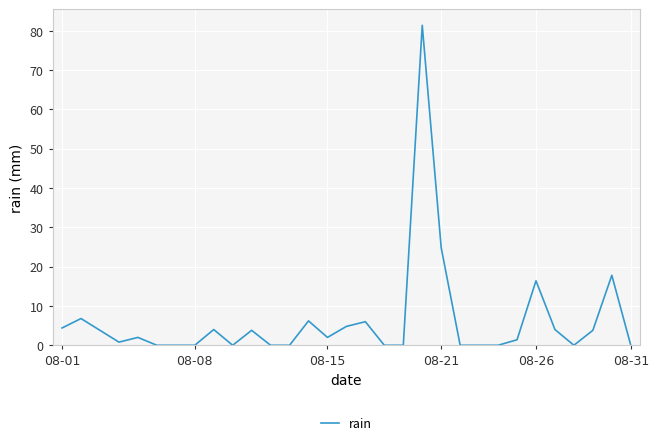

What is the greatest value displayed?

81.4